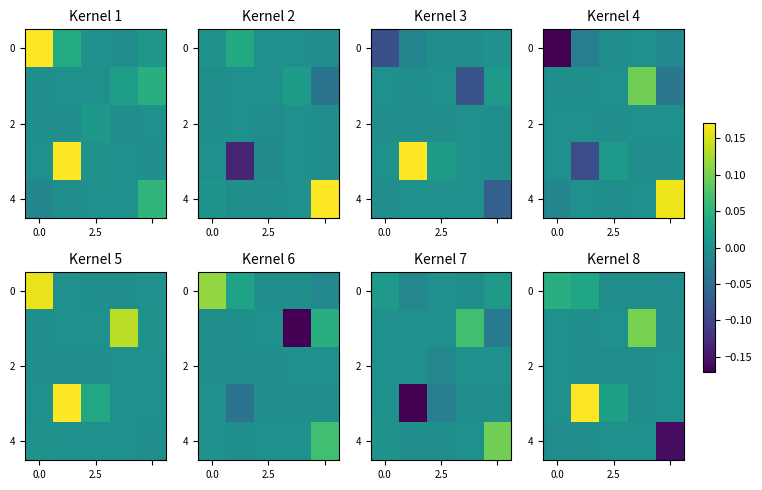

Which label corresponds to the smallest value in the chart?

4